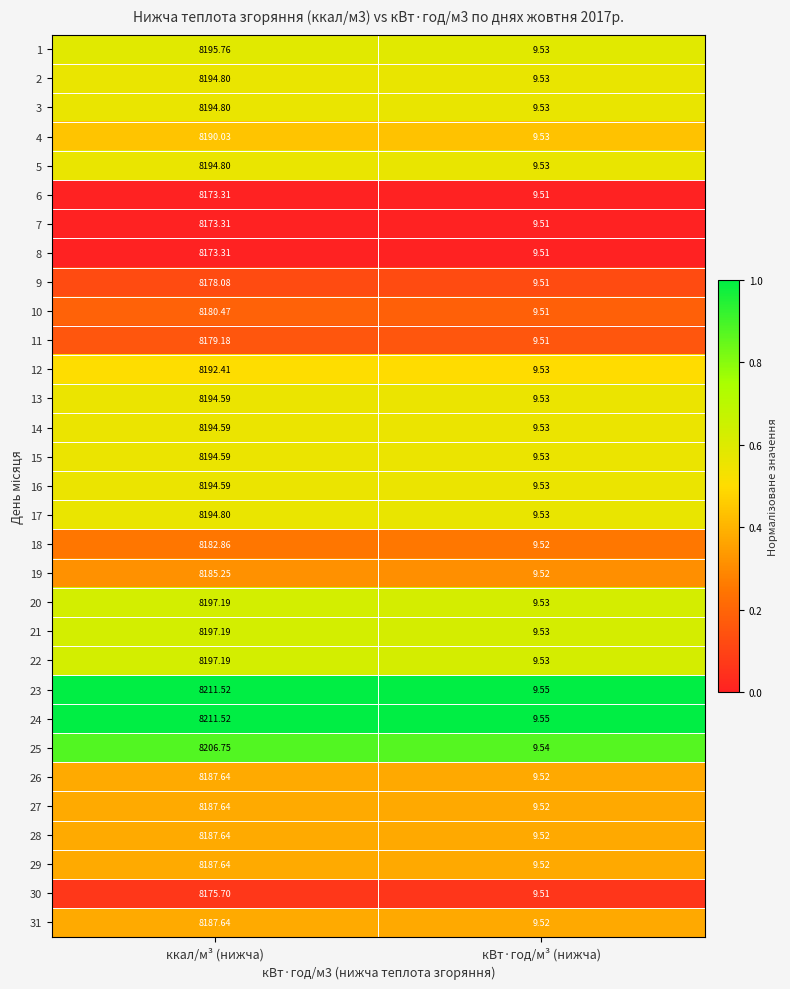

Which label corresponds to the smallest value in the chart?

кВт·год/м³ (нижча)